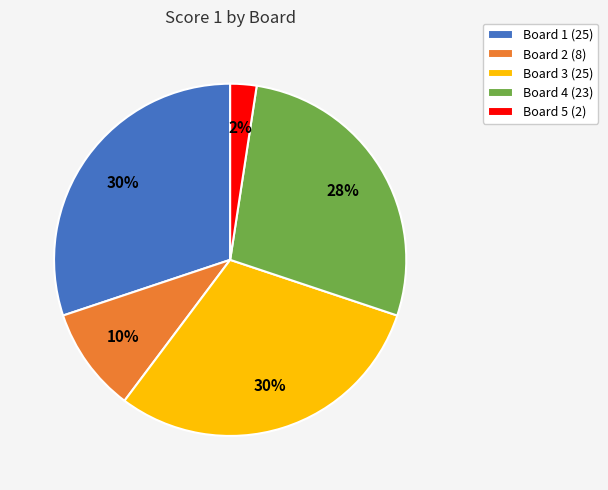

To the nearest percent, what is the average slice percentage?

20%